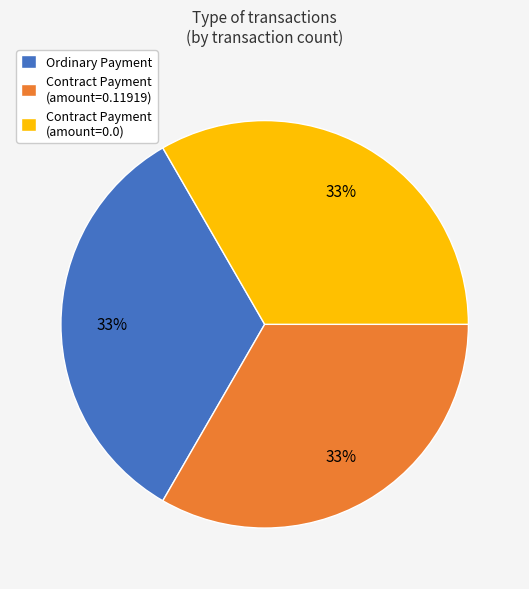

Approximately how many times larger is the value at Contract Payment (amount=0.0) compared to Ordinary Payment?

1.0